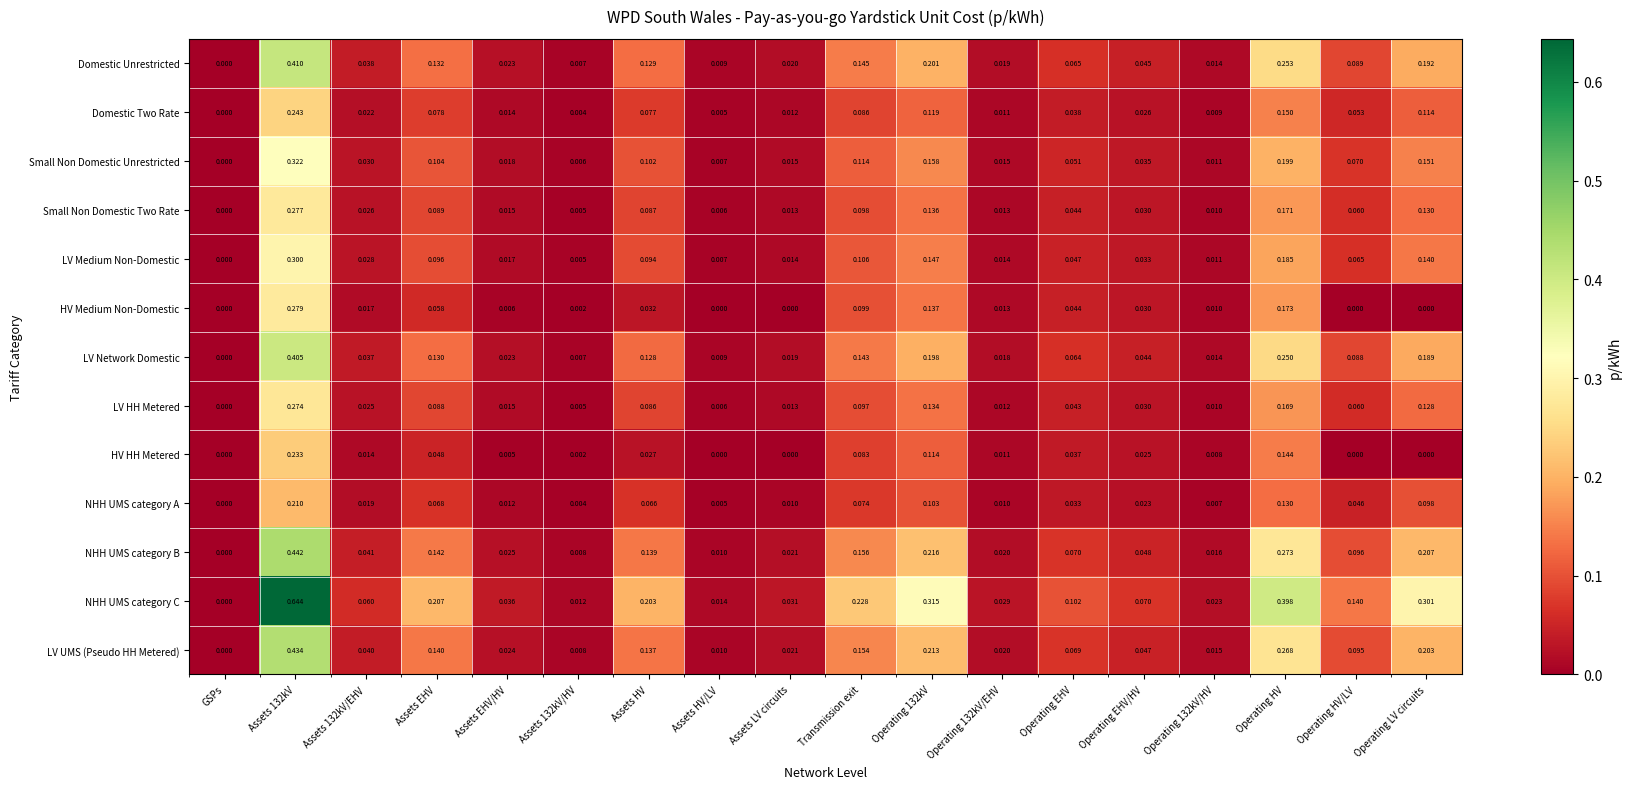

Is the value of NHH UMS category C at Assets LV circuits greater than the value of NHH UMS category A at Operating 132kV?

No